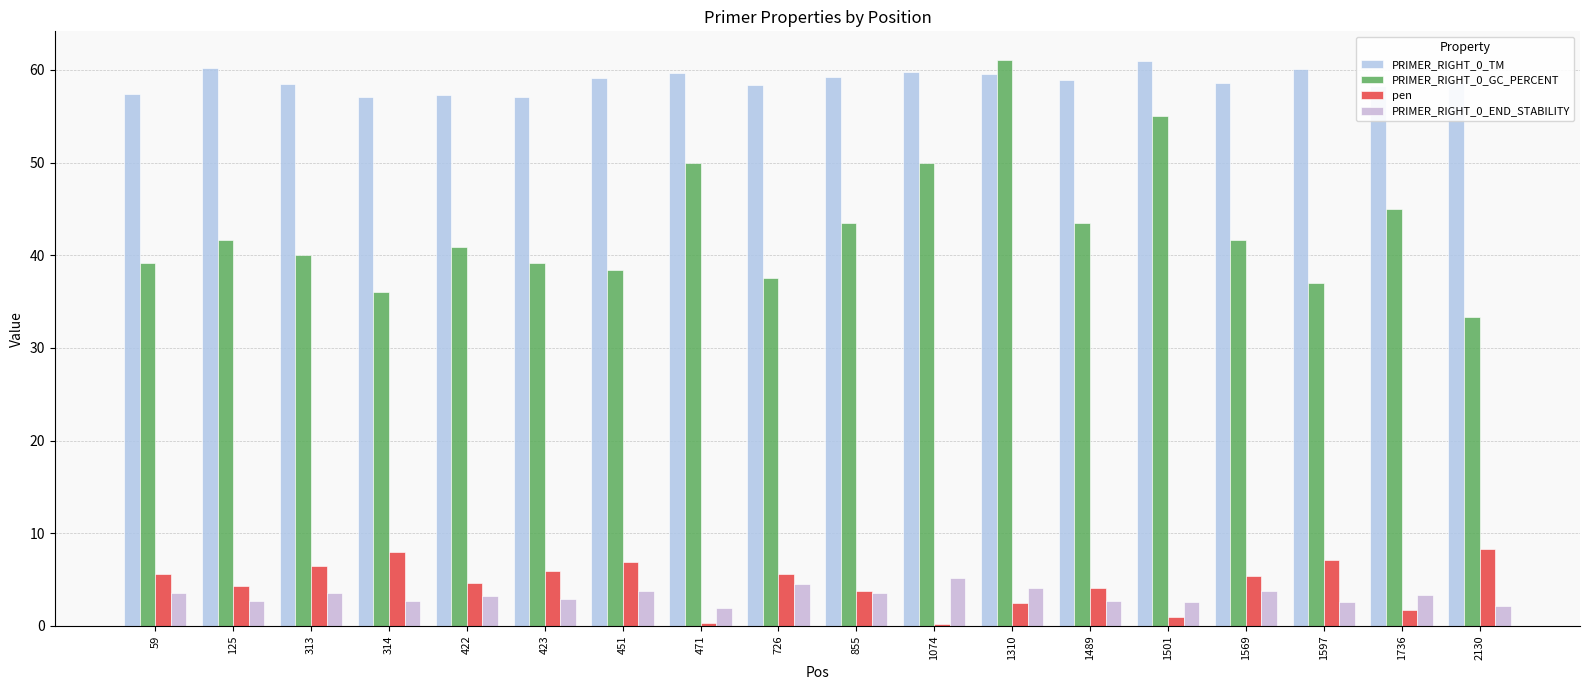

Where is PRIMER_RIGHT_0_GC_PERCENT nearest to the value 47?

1736